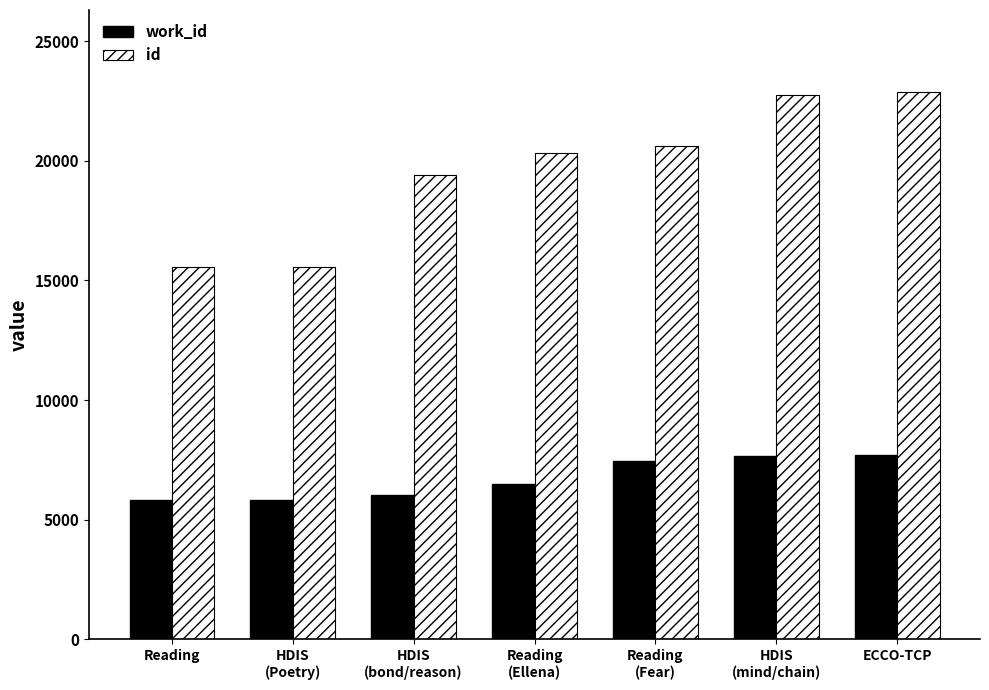

What is the difference between the second highest and second lowest values in the work_id series?

1836